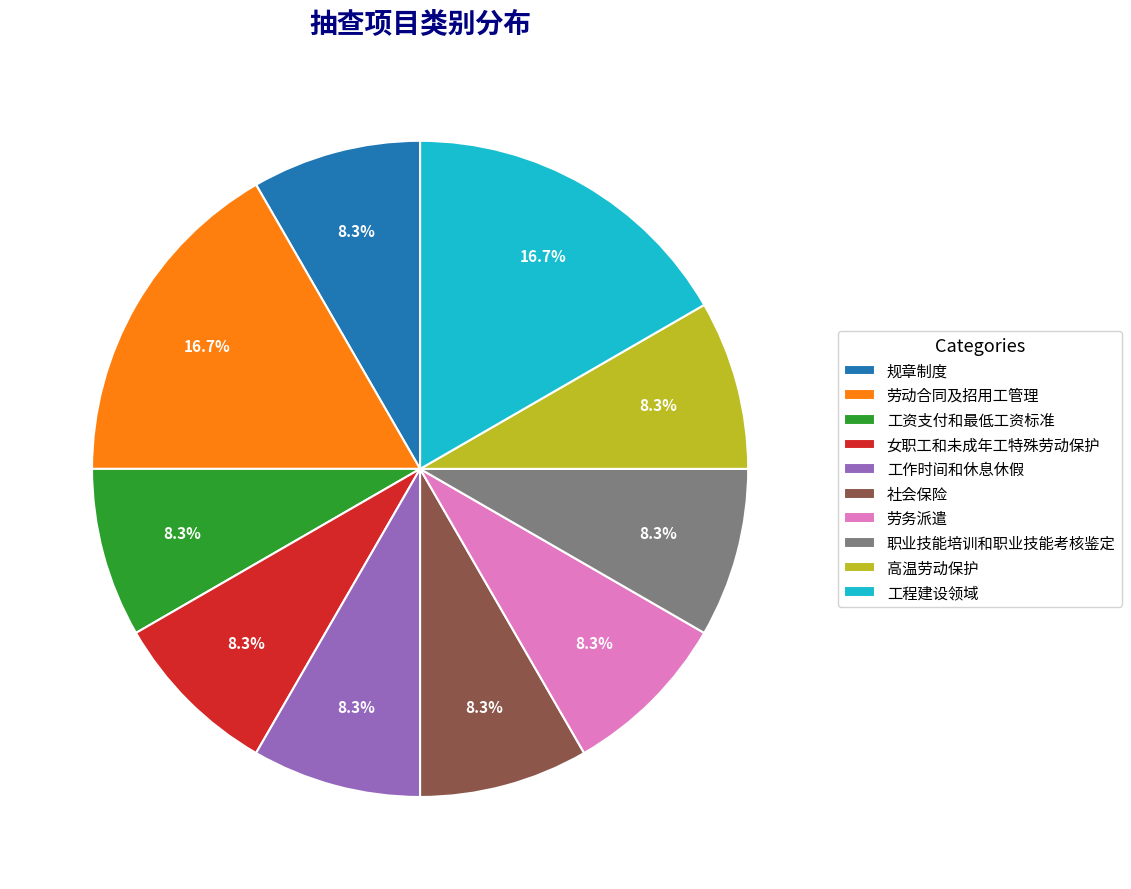

To the nearest percent, what is the combined percentage of 规章制度 and 工程建设领域?

25%